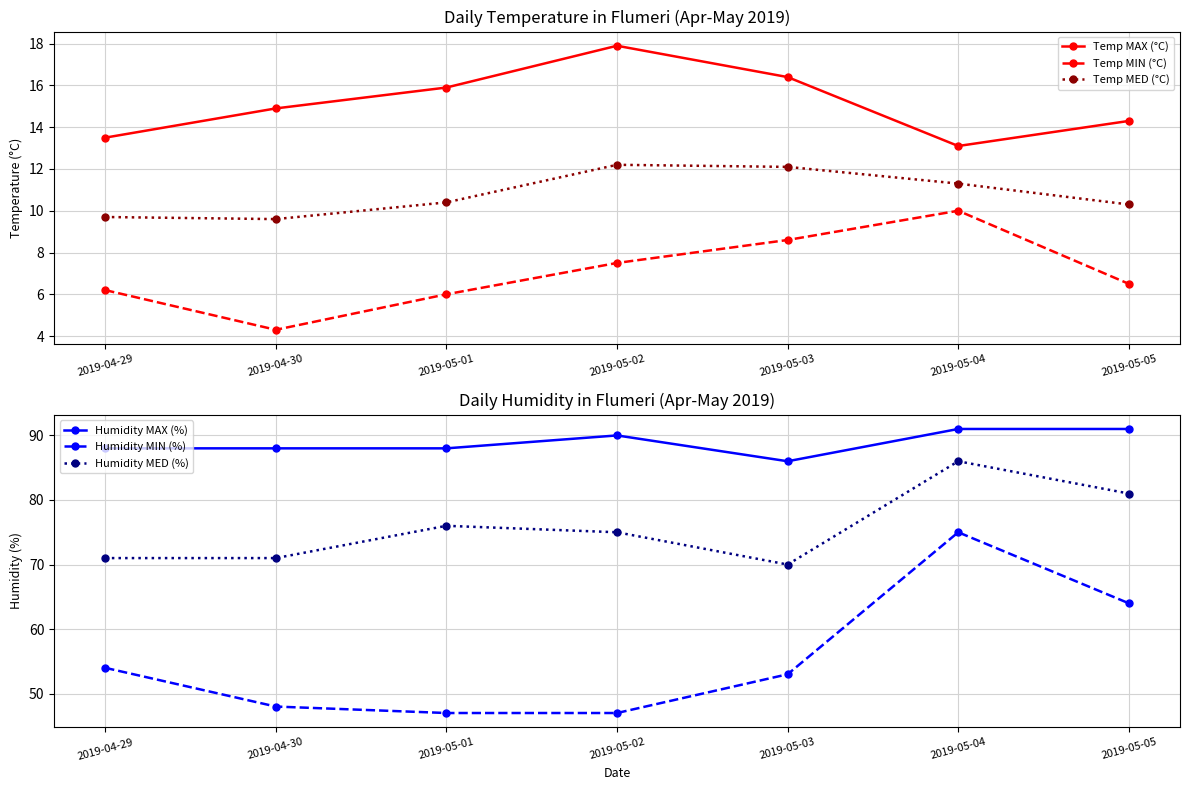

Is it true that Humidity MIN (%) equals 47.0 at 2019-05-02?

True